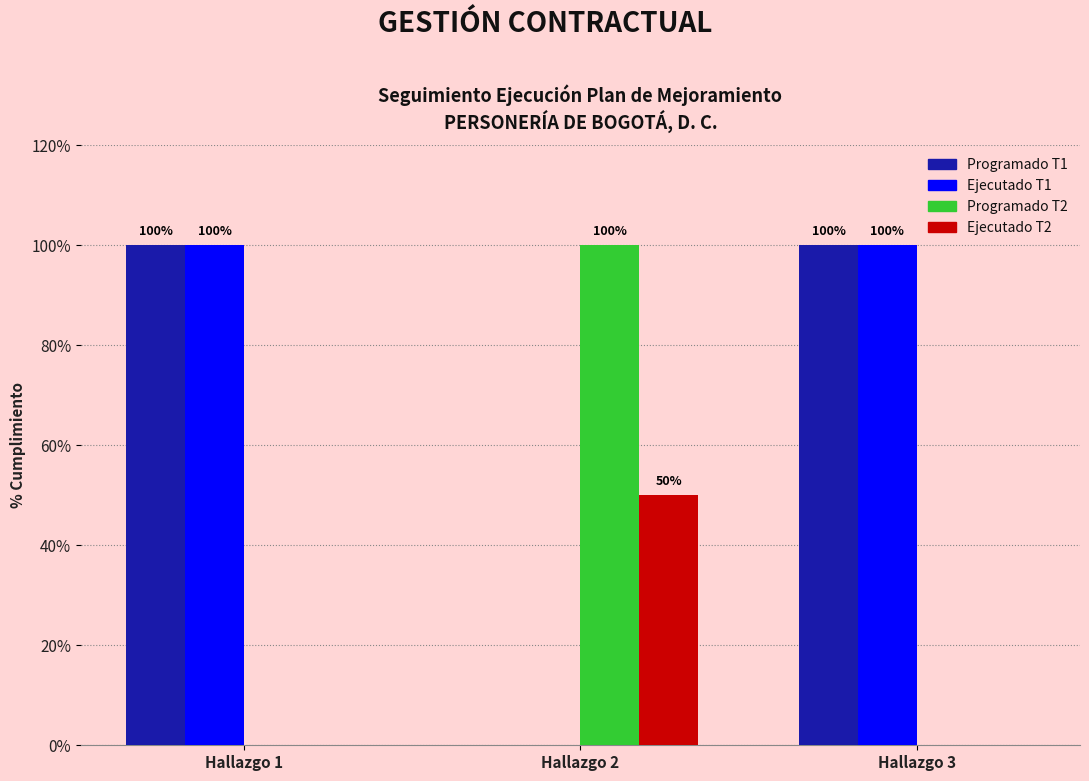

Reading left to right, what are all the values shown in this chart?

Programado T1: 100	0	100
Ejecutado T1: 100	0	100
Programado T2: 0	100	0
Ejecutado T2: 0	50	0